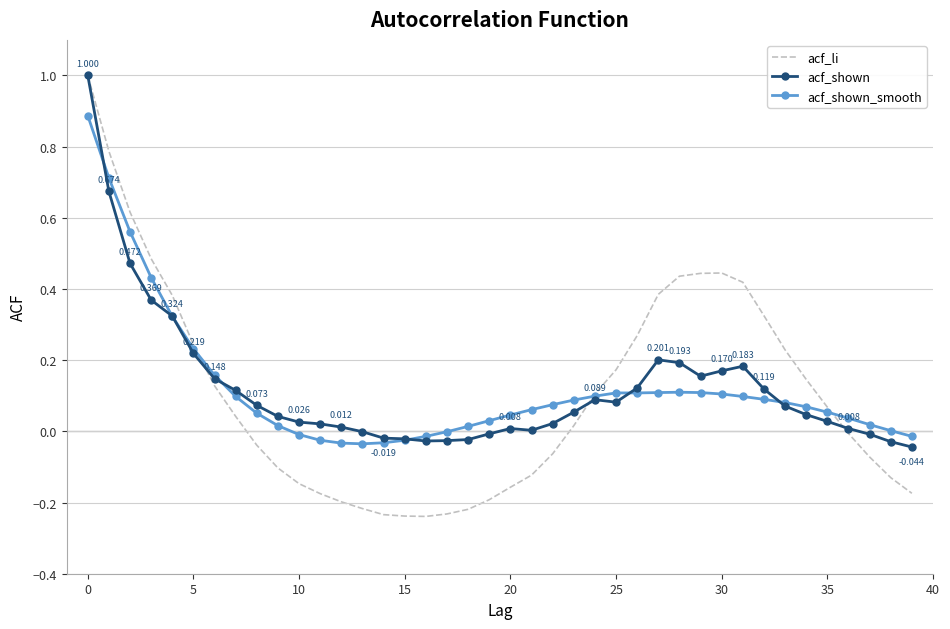

Which series has the largest range (max minus min)?

acf_li